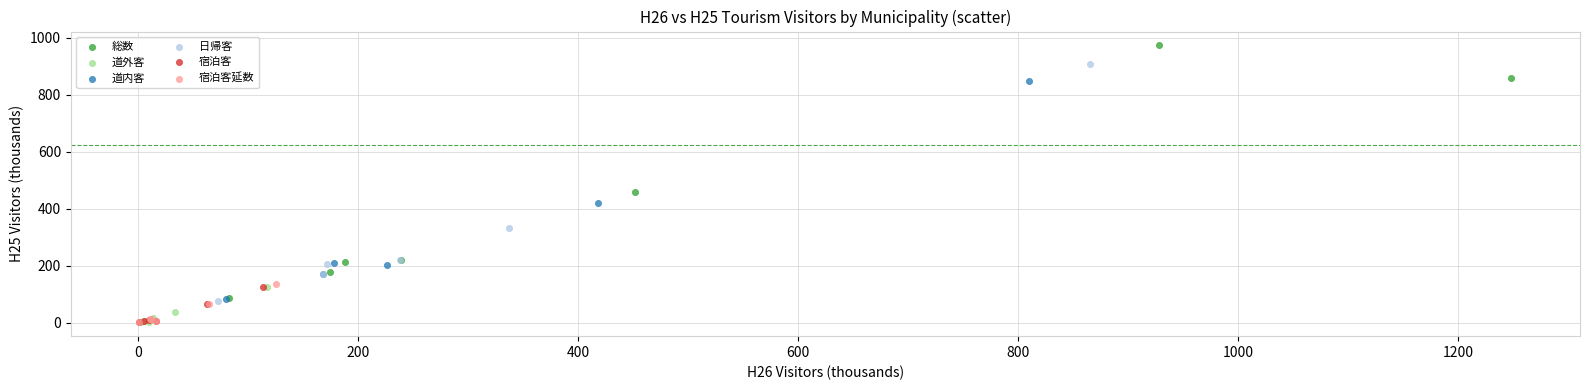

Which series contains the highest Y value?

総数